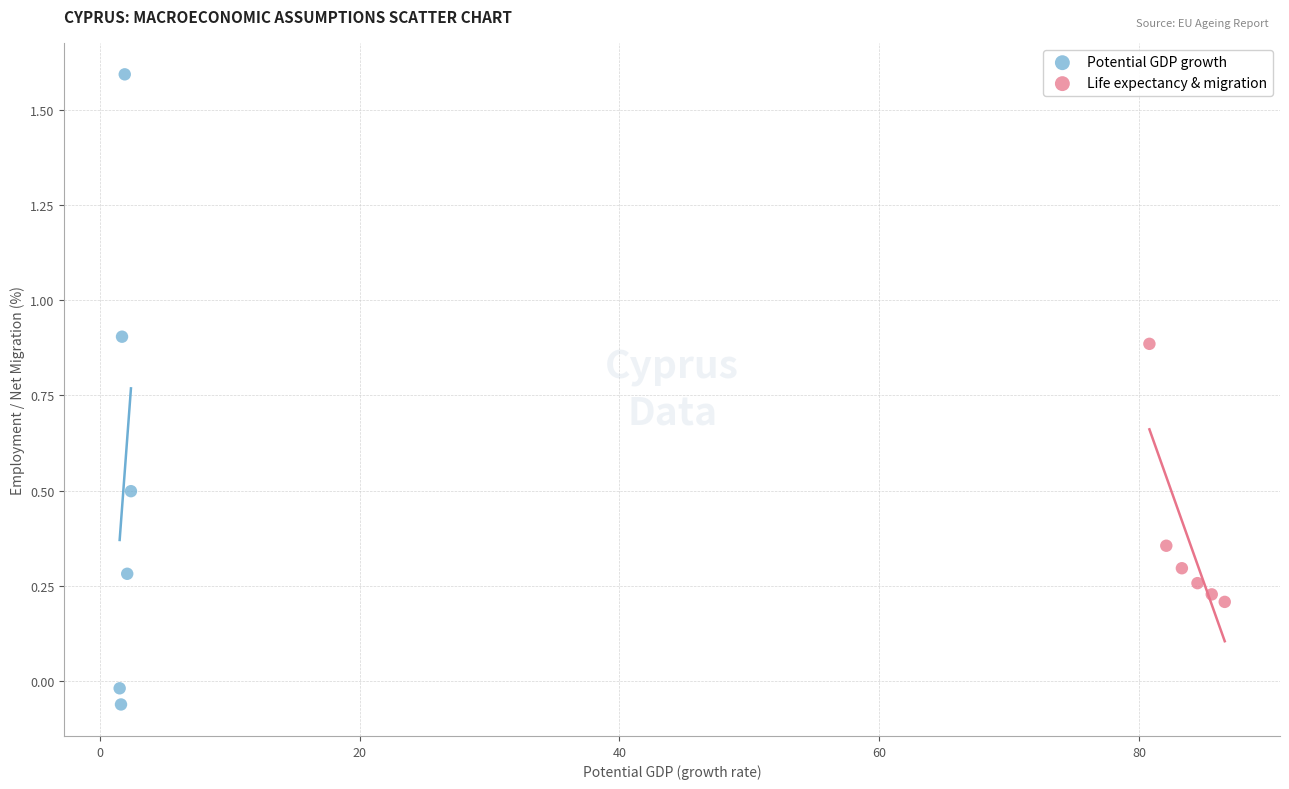

Which series contains the highest Y value?

Potential GDP growth